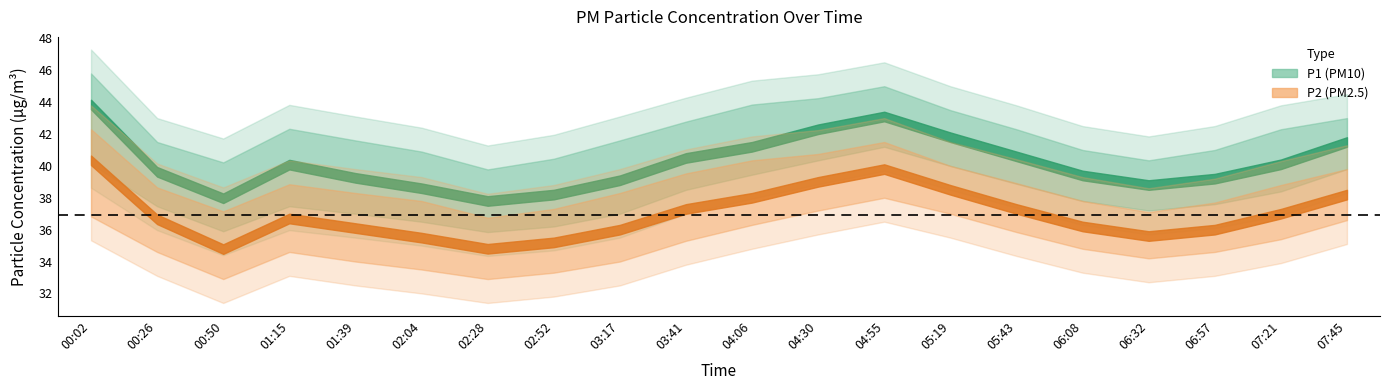

True or false: P2_lower and P1 intersect in this chart.

False